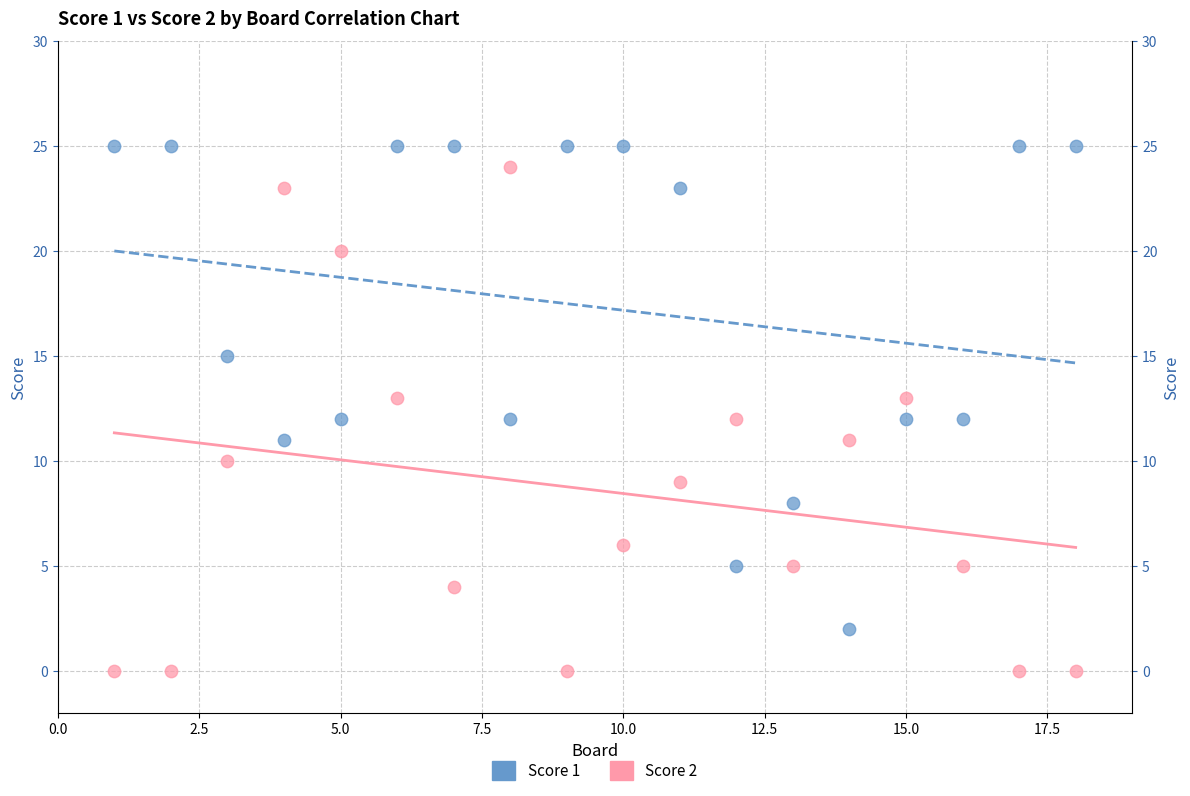

Which series contains the highest Y value?

Score 1